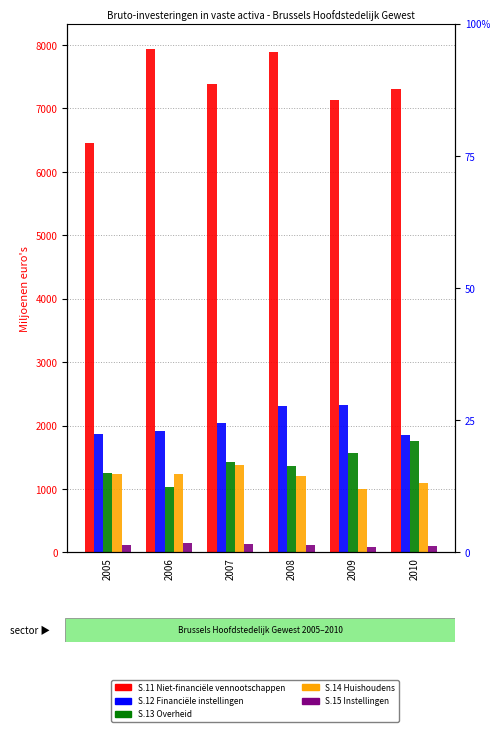

What are all the series names shown in the legend?

S.11 Niet-financiële vennootschappen, S.12 Financiële instellingen, S.13 Overheid, S.14 Huishoudens, S.15 Instellingen